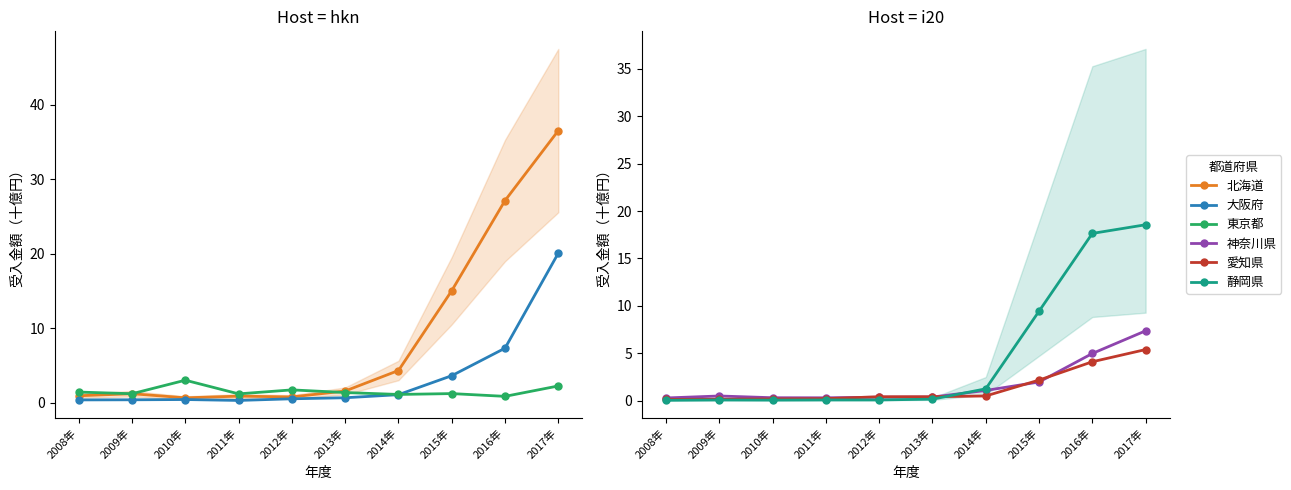

Which series has the largest total across all categories?

北海道